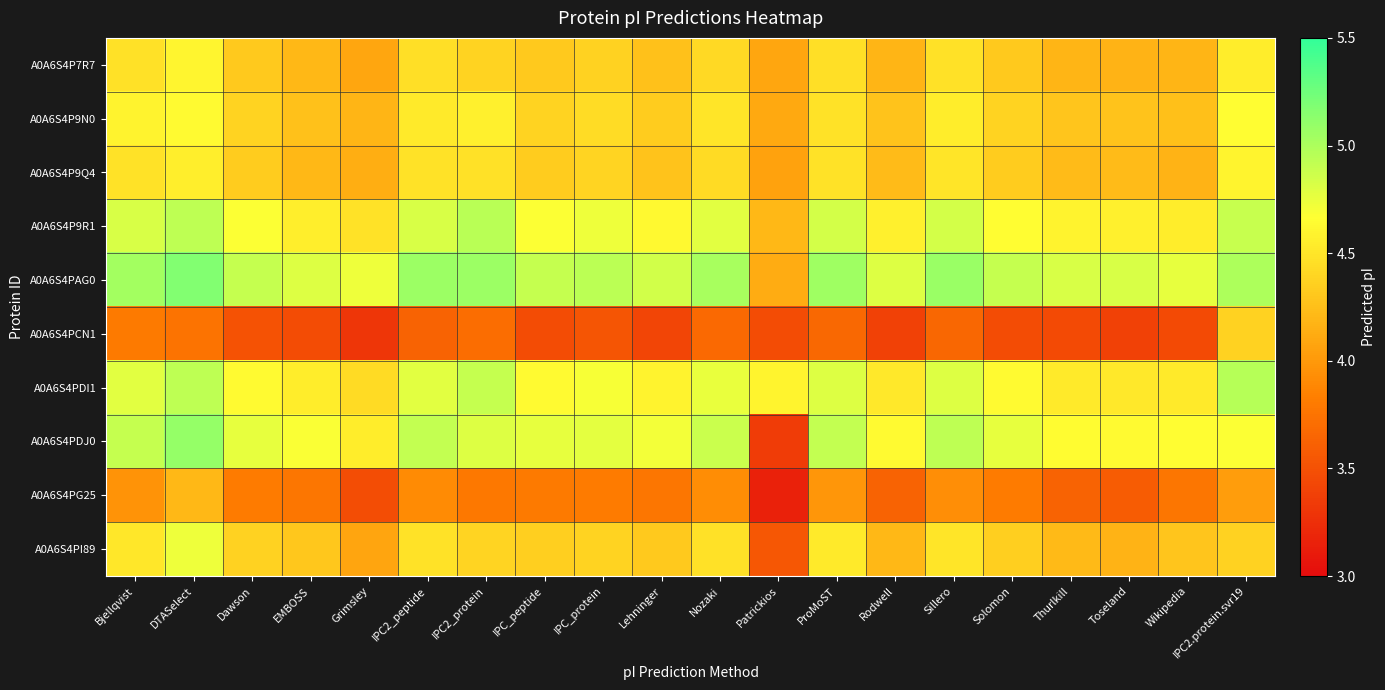

At how many categories does at least one series exceed 4?

20